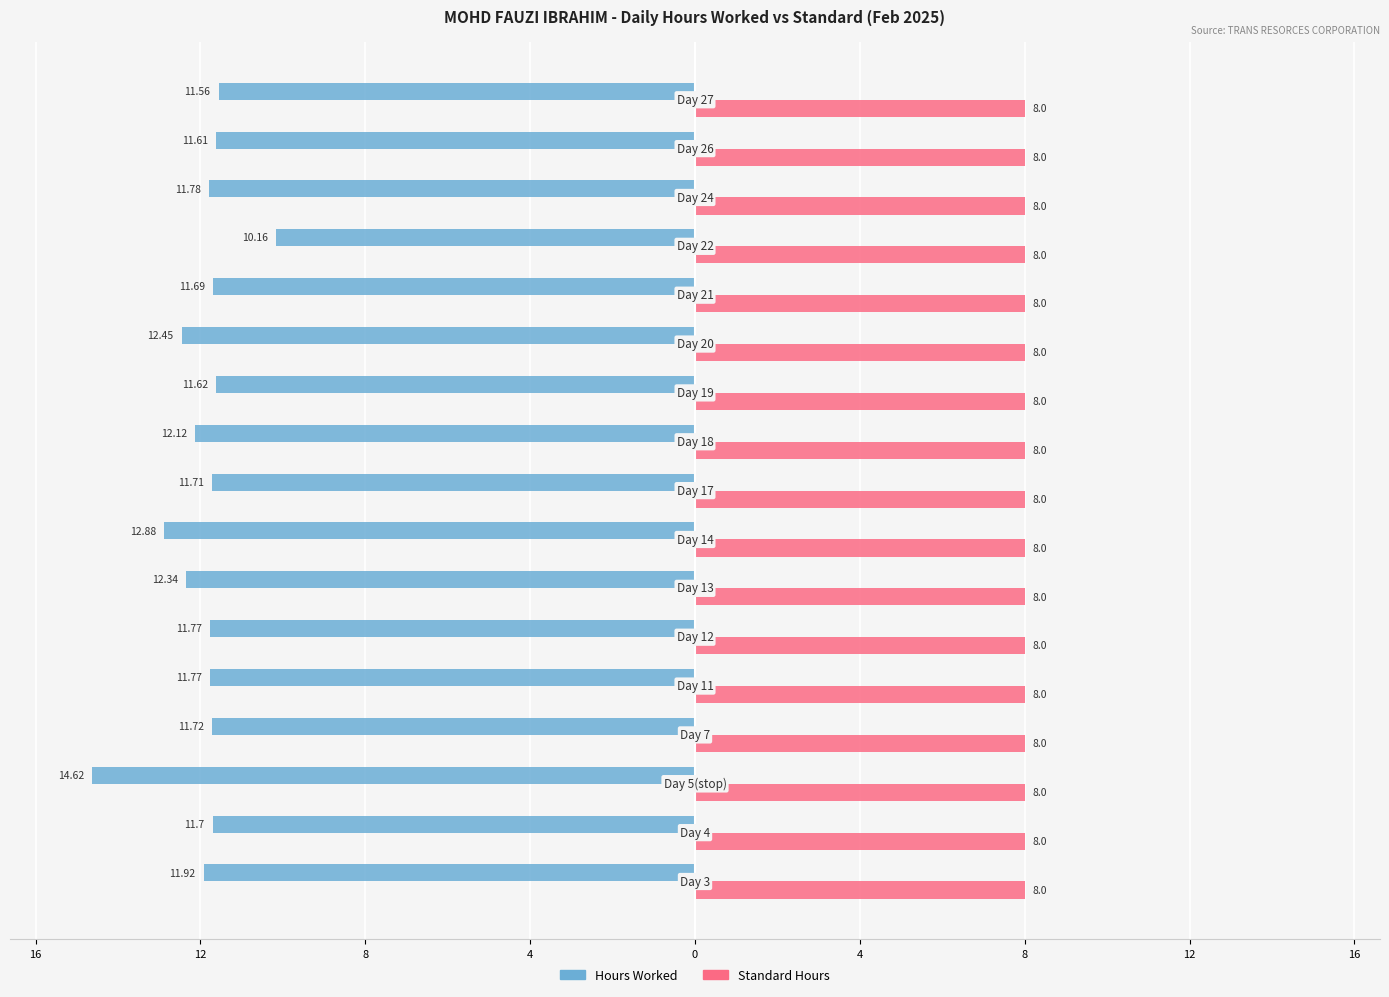

What are all the series names shown in the legend?

Hours Worked, Standard Hours